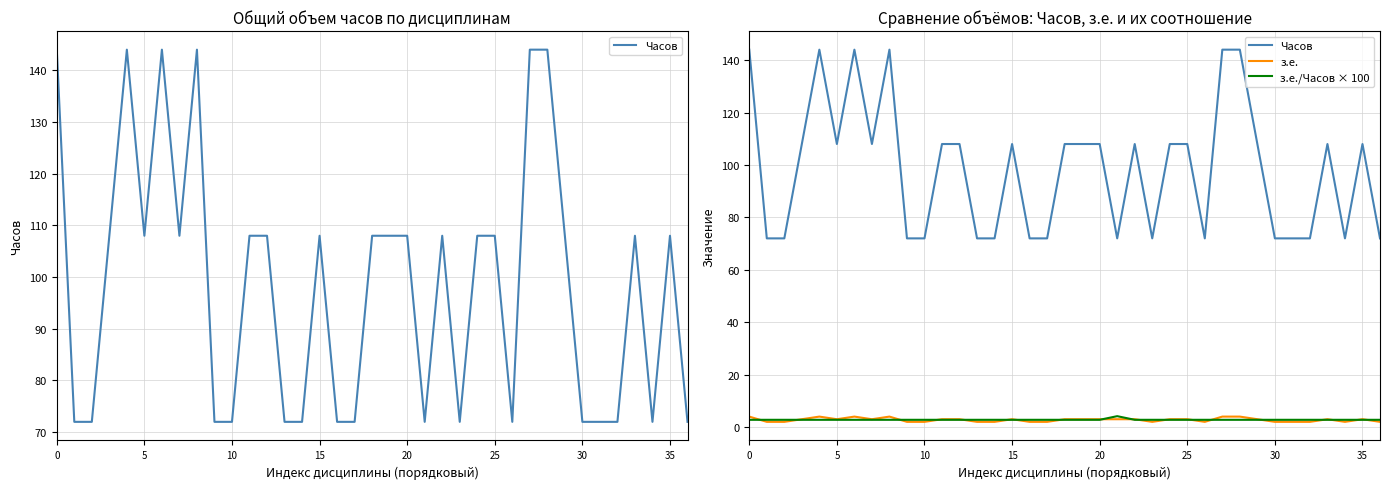

True or false: з.е. has more than 0 interior local peaks.

True